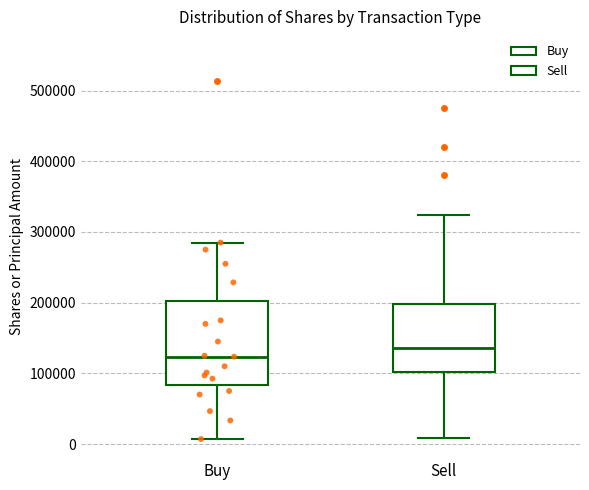

Reading left to right, read every box against the y-axis: the position of its median line, the range the box covers, and the ends of its whiskers. The values are not printed on the chart, so give them approximately, as read against the axis.

Buy: median 120000, box 80000 to 200000, whiskers 10000 to 290000
Sell: median 140000, box 100000 to 200000, whiskers 10000 to 320000